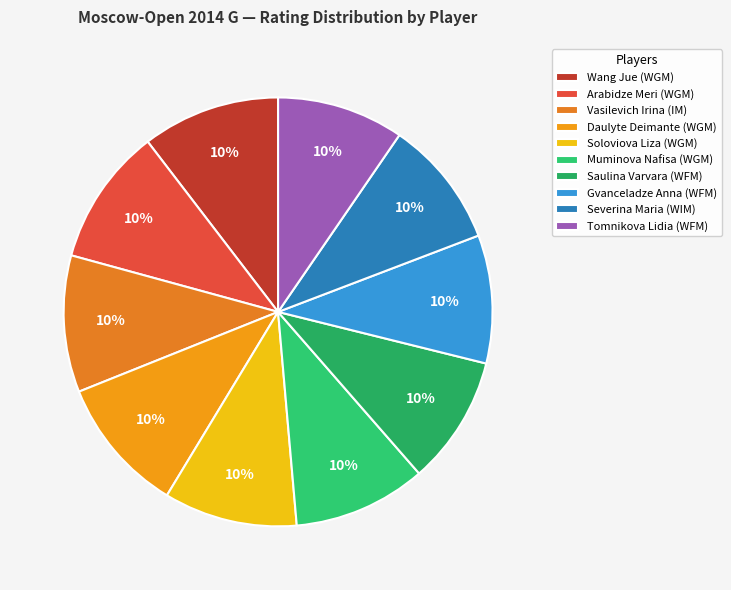

Count the number of slices in the pie.

10